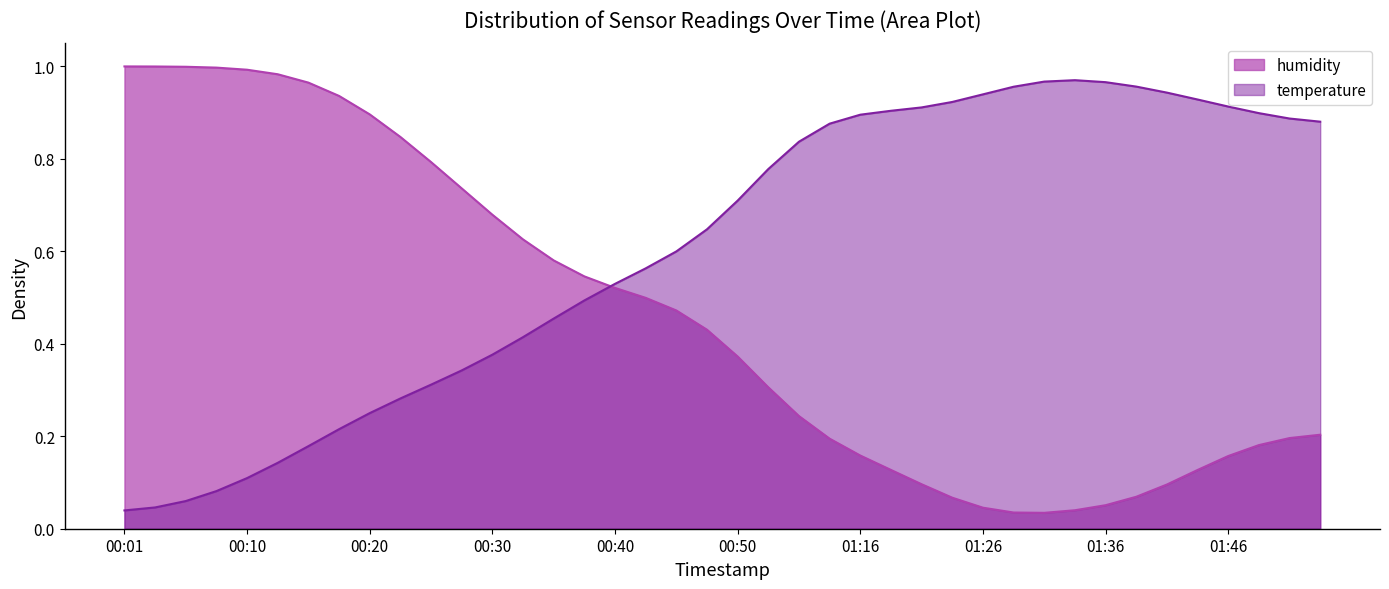

Where is the first local maximum for temperature?

01:34